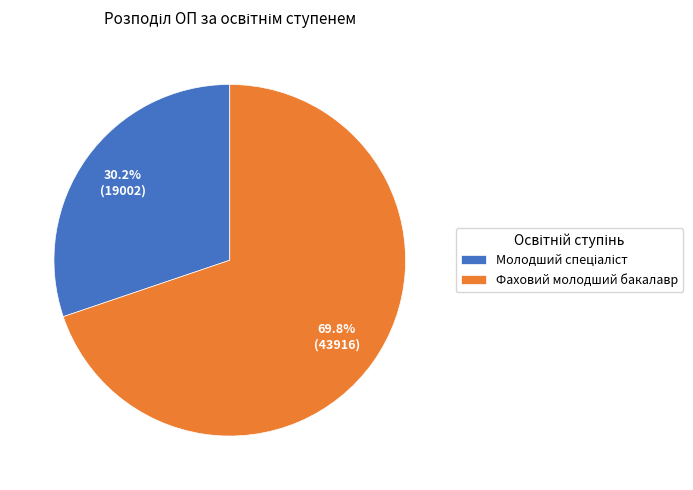

What portion of the pie excludes Фаховий молодший бакалавр?

30.2%